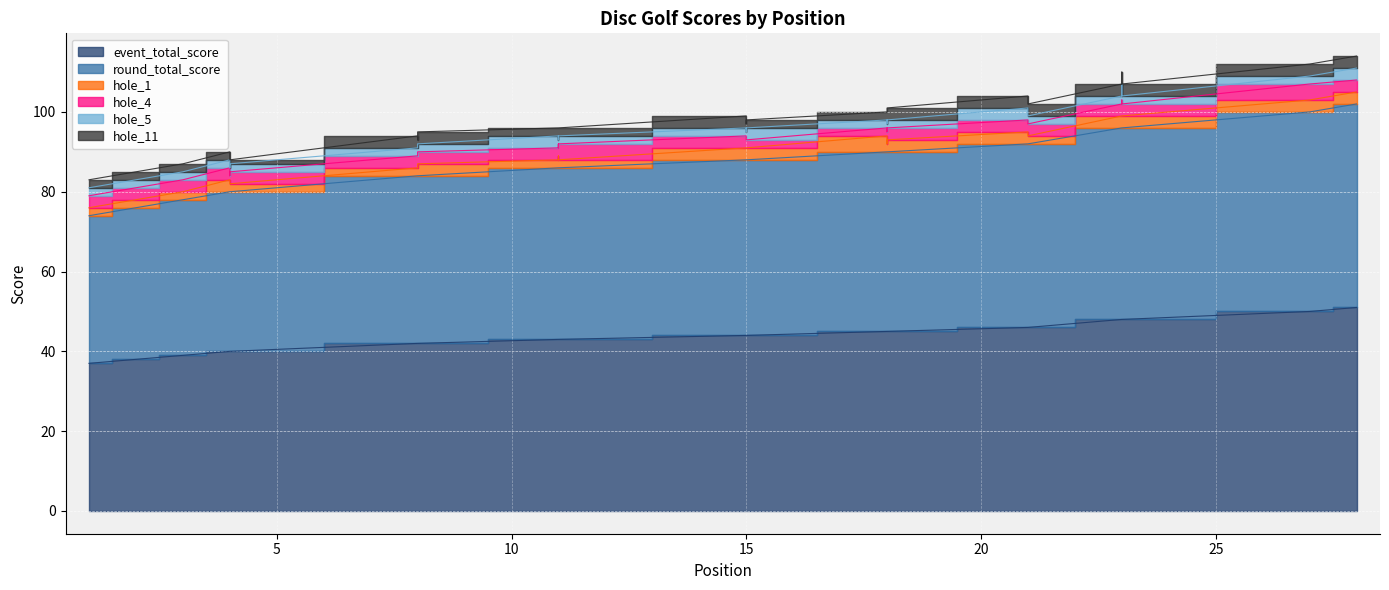

Reading left to right, transcribe all the data shown in this chart.

event_total_score: 37	38	39	40	40	40	40	42	42	42	43	43	43	43	44	44	44	45	45	45	46	46	48	48	48	48	50	51
round_total_score: 37	38	39	40	40	40	40	42	42	42	43	43	43	43	44	44	44	45	45	45	46	46	48	48	48	48	50	51
hole_1: 2	2	2	3	2	2	2	2	2	3	2	3	3	2	3	3	3	4	2	3	3	2	3	3	3	3	3	3
hole_4: 3	3	3	3	2	3	3	3	3	3	3	3	2	4	3	2	2	2	3	3	3	3	3	4	3	3	4	3
hole_5: 2	2	2	2	2	2	2	2	2	2	3	2	2	2	2	2	3	2	2	2	3	2	2	4	2	2	2	3
hole_11: 2	2	2	2	3	2	1	3	2	3	2	2	3	2	3	2	2	2	3	3	3	3	3	3	3	3	3	3